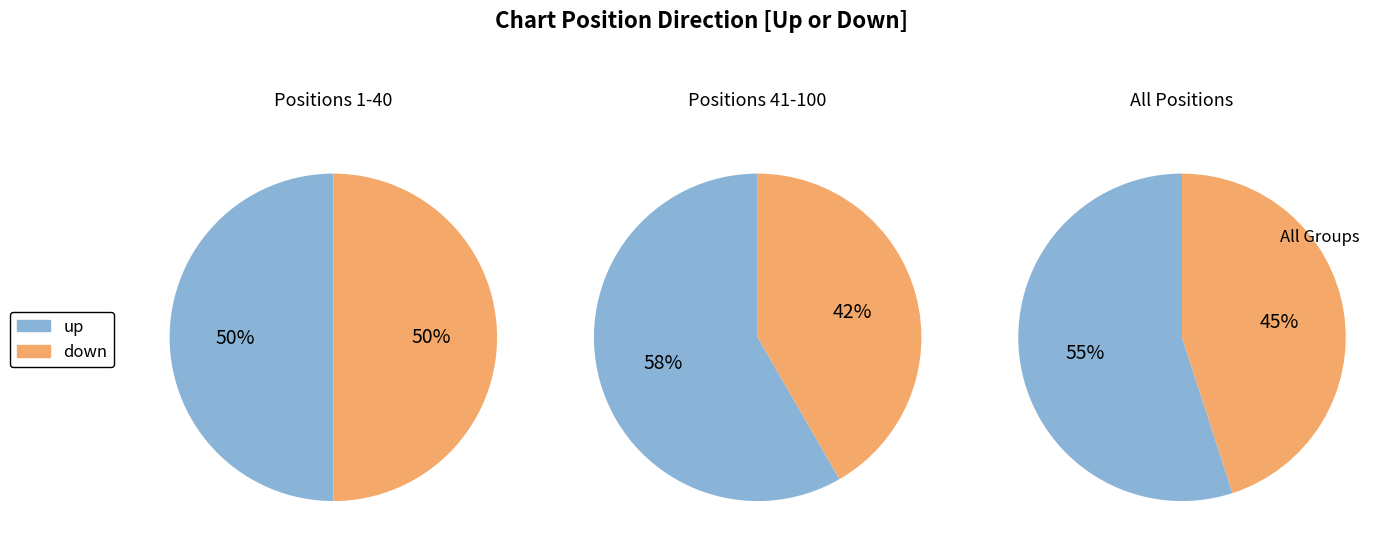

What percentage is the up slice, to the nearest percent?

55%